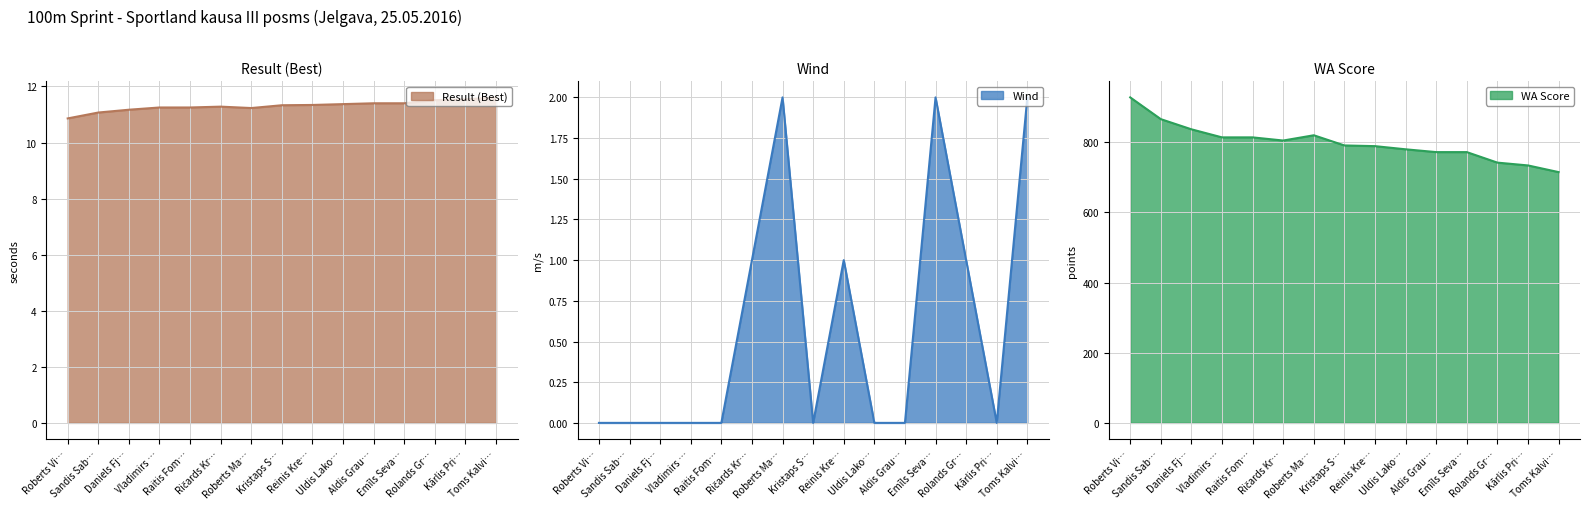

True or false: WA Score and Wind cross at least once.

False